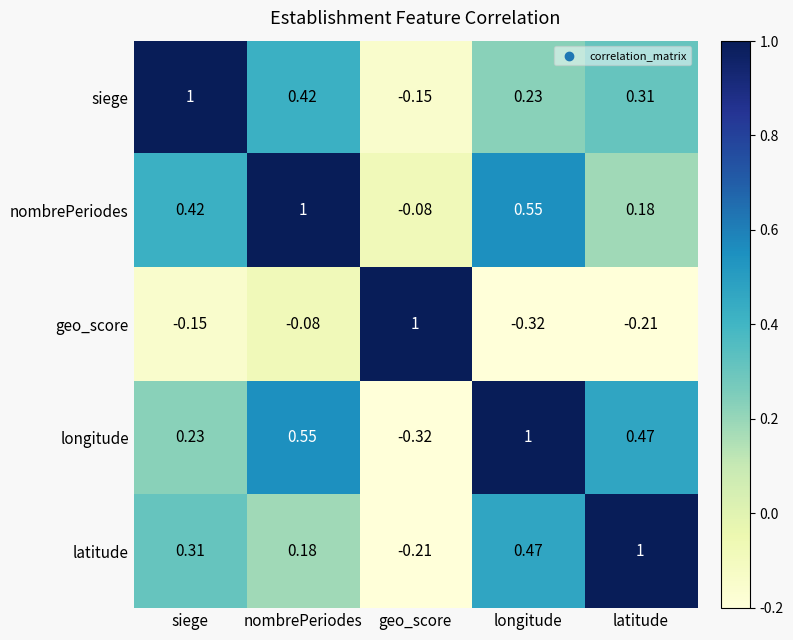

Rank the series at nombrePeriodes from highest to lowest value.

nombrePeriodes, longitude, siege, latitude, geo_score